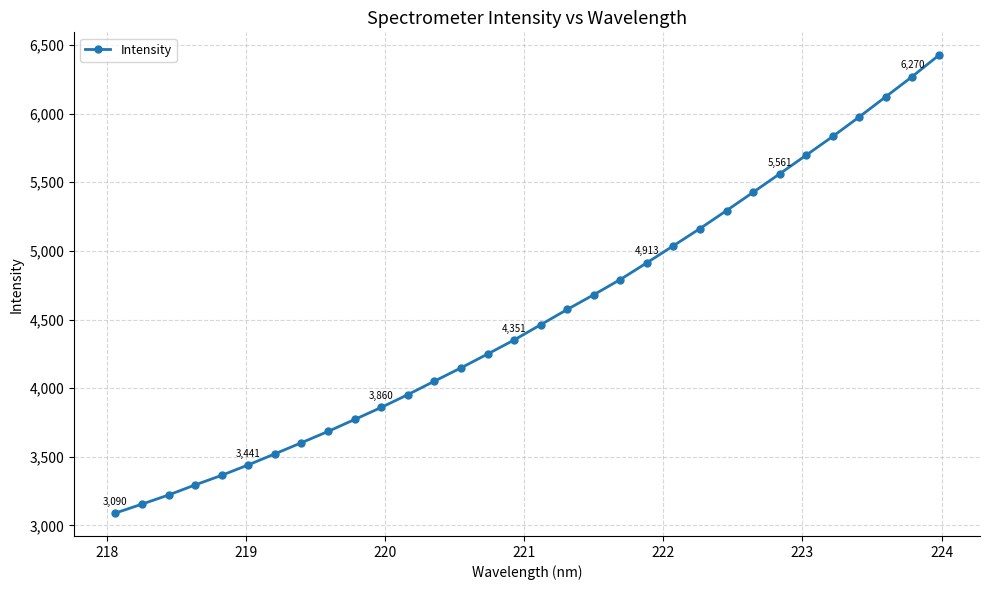

What is the value of the 5th point from the left?

3365.2